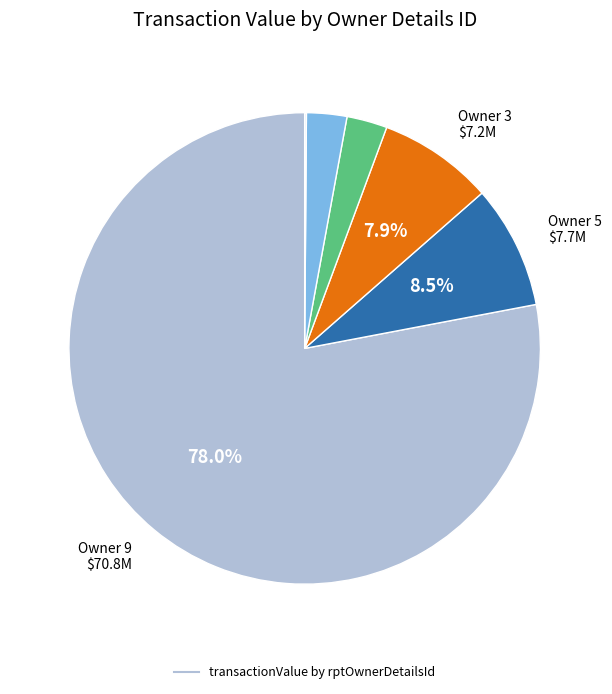

Which category has the biggest portion of the pie?

9